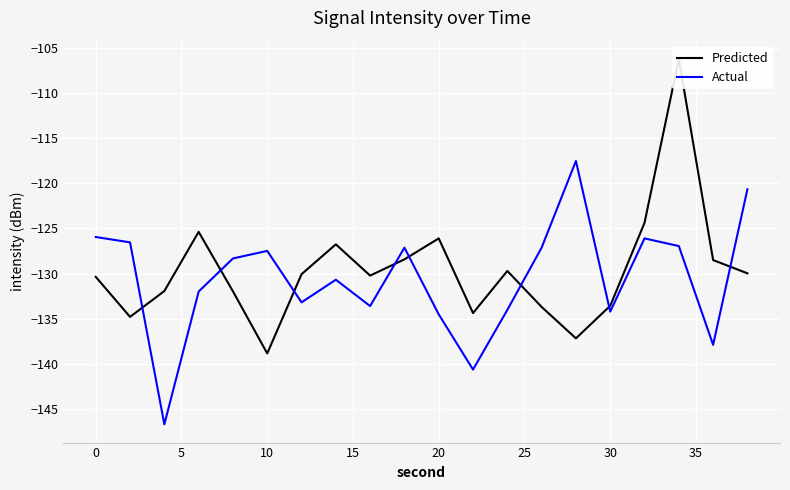

The value of Actual at 0 is -125.9. True or false?

True